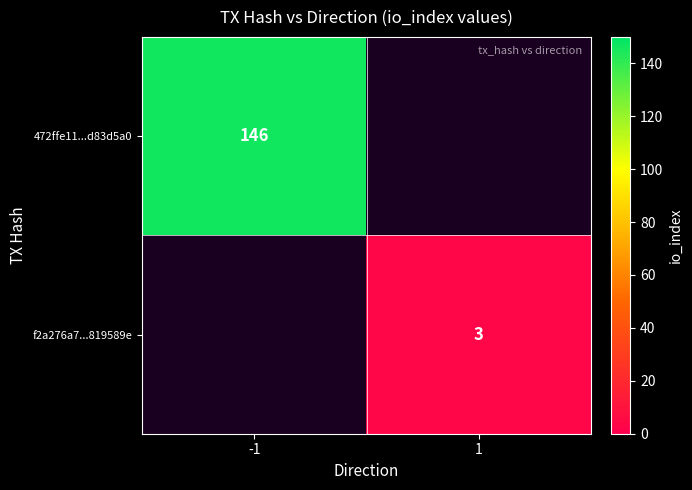

The value of 472ffe11...d83d5a0 at -1 is 146. True or false?

True